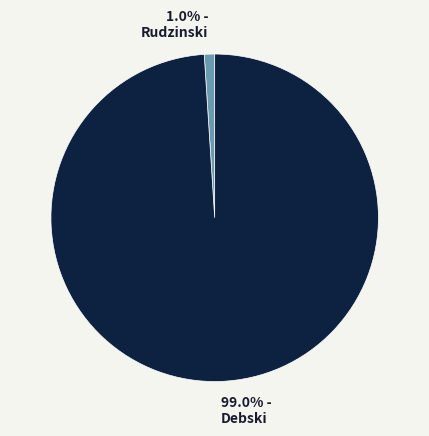

True or false: Rudzinski accounts for 11% of the total.

False